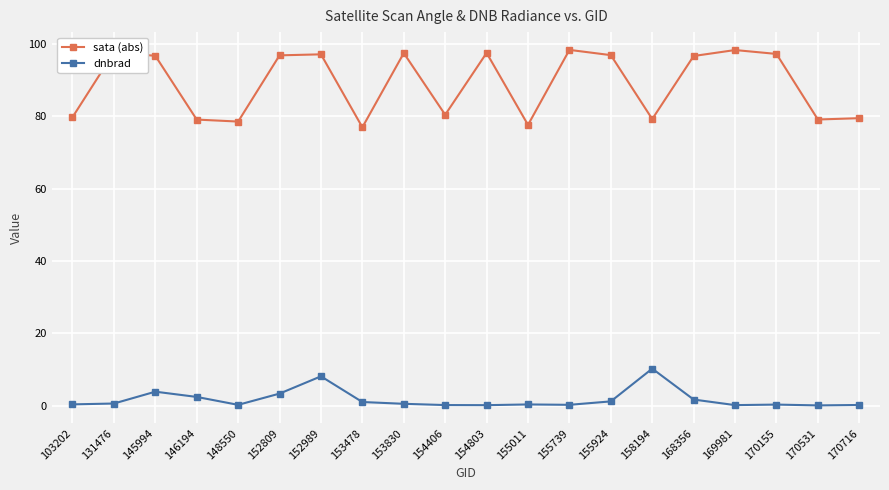

Is the value of dnbrad at 169981 greater than the value of sata (abs) at 145994?

No